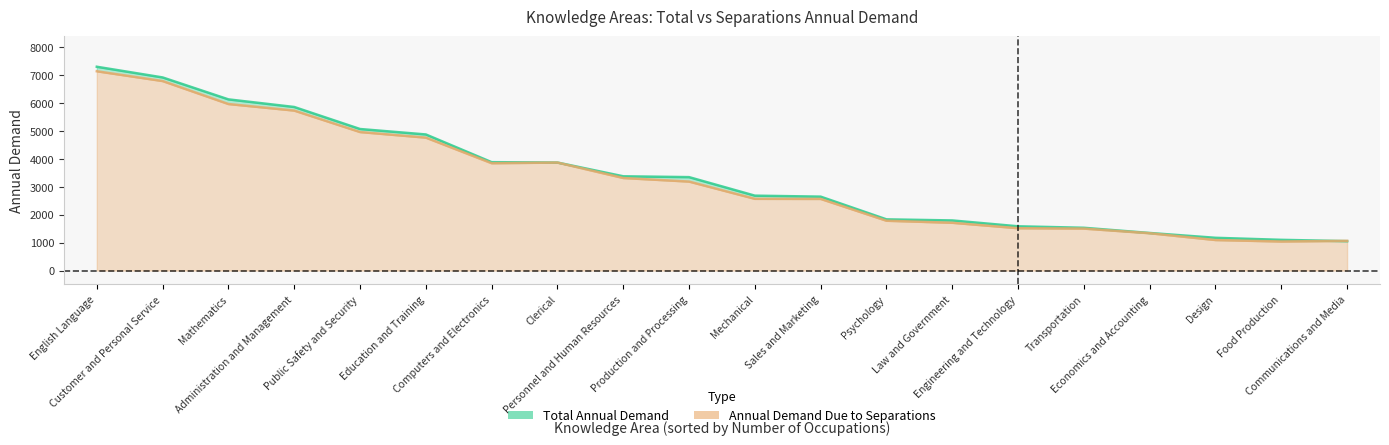

Which series ends up on top after the final intersection of Total Annual Demand and Annual Demand Due to Separations?

Annual Demand Due to Separations